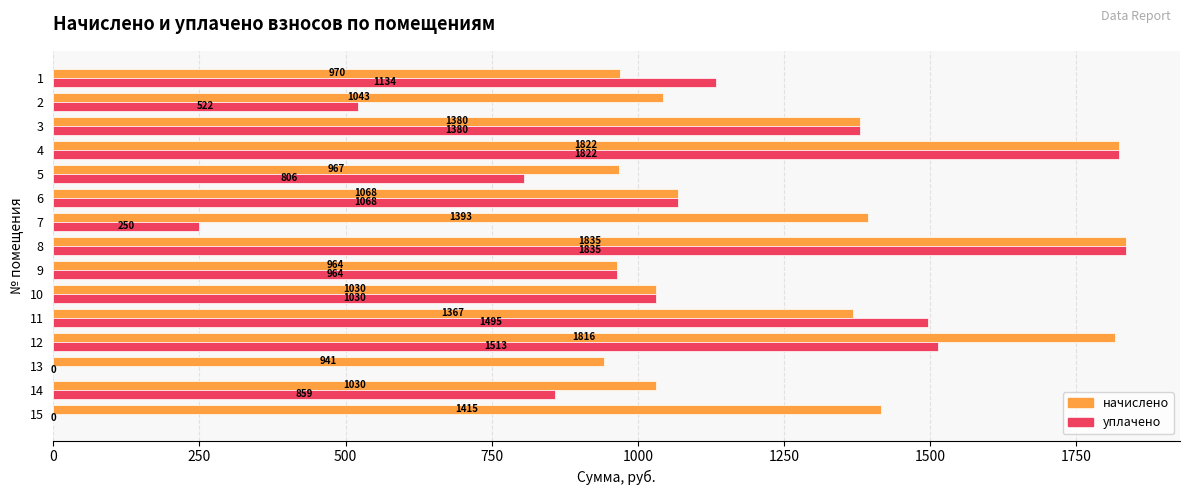

Which series has the largest total across all categories?

начислено